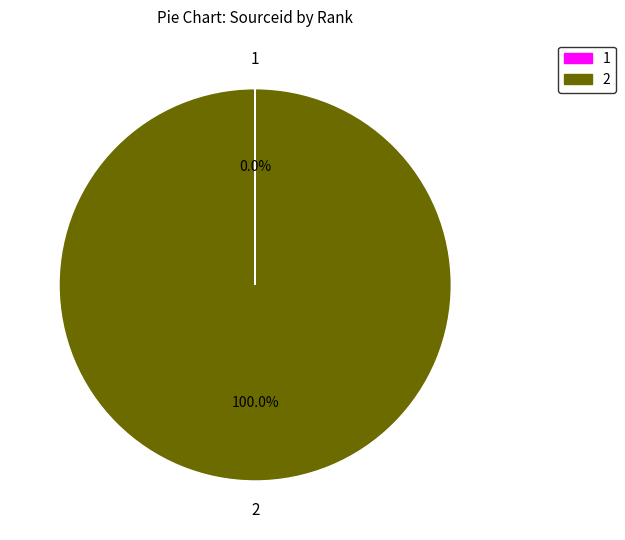

Does 2 account for over 50% of the chart?

Yes